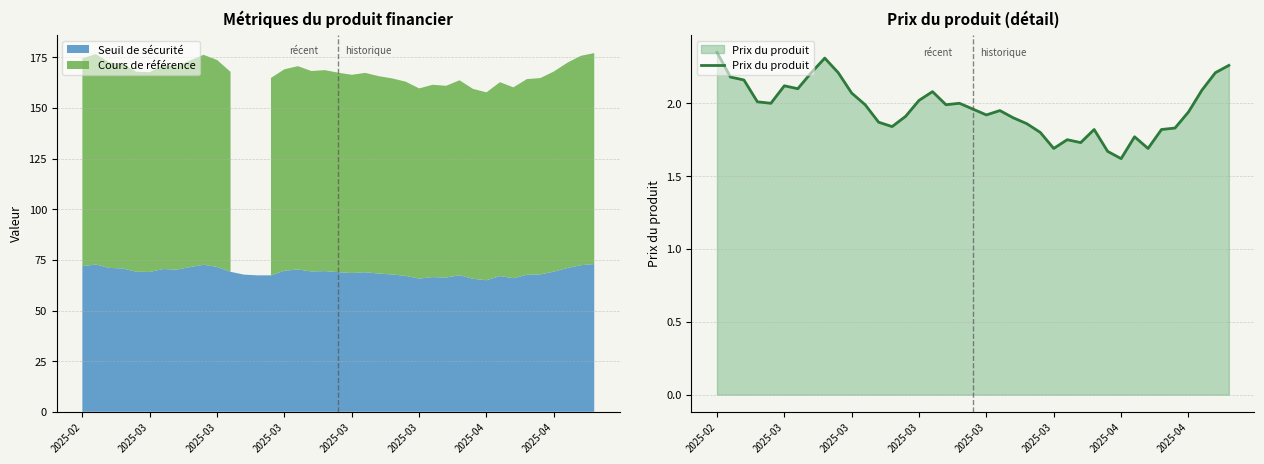

What is the smallest value displayed?

1.6